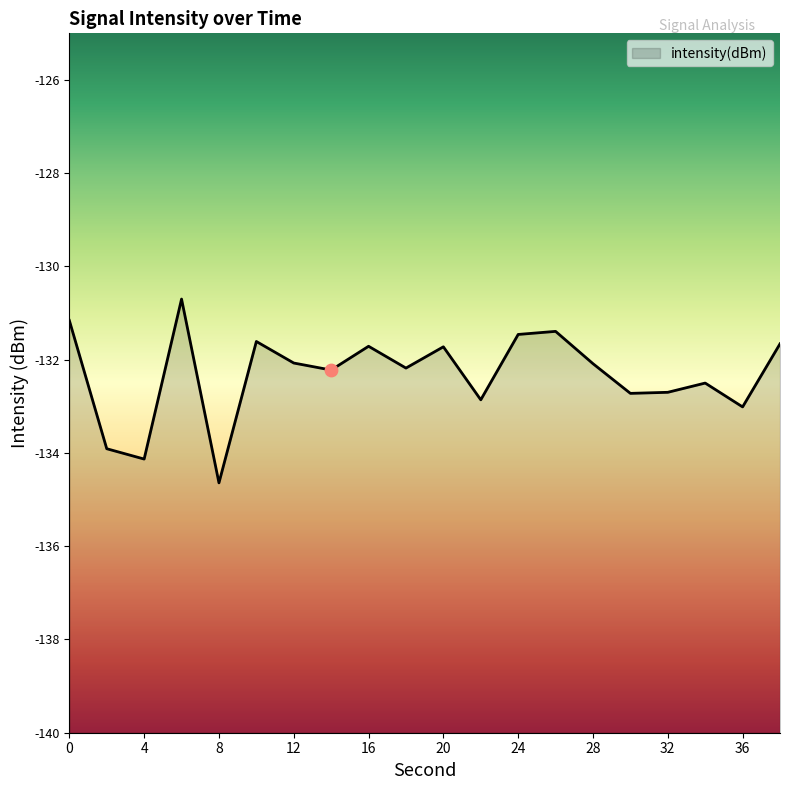

Which has a higher value, 6 or 26?

6